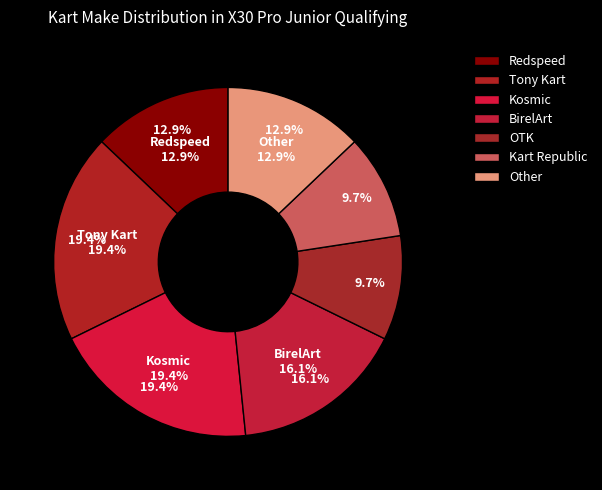

What percentage is the Redspeed slice, to the nearest percent?

13%